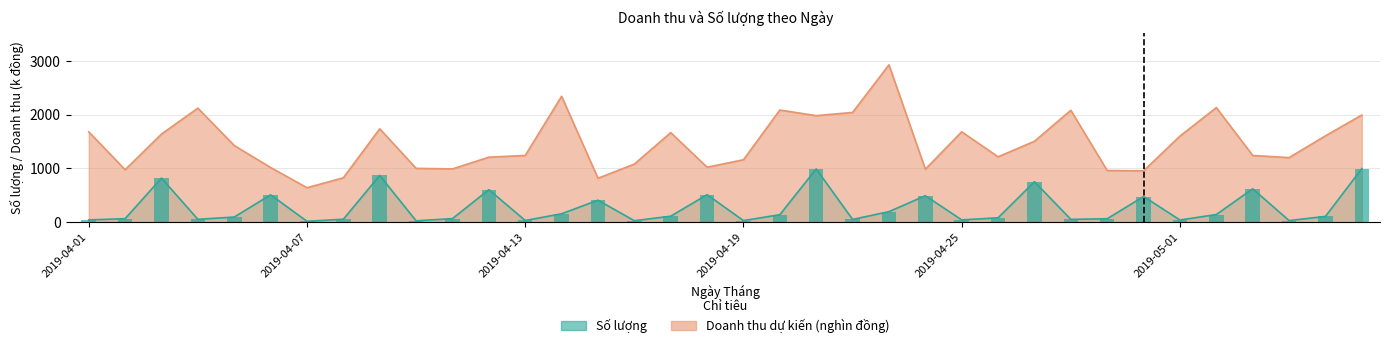

How many groups of bars are there?

36